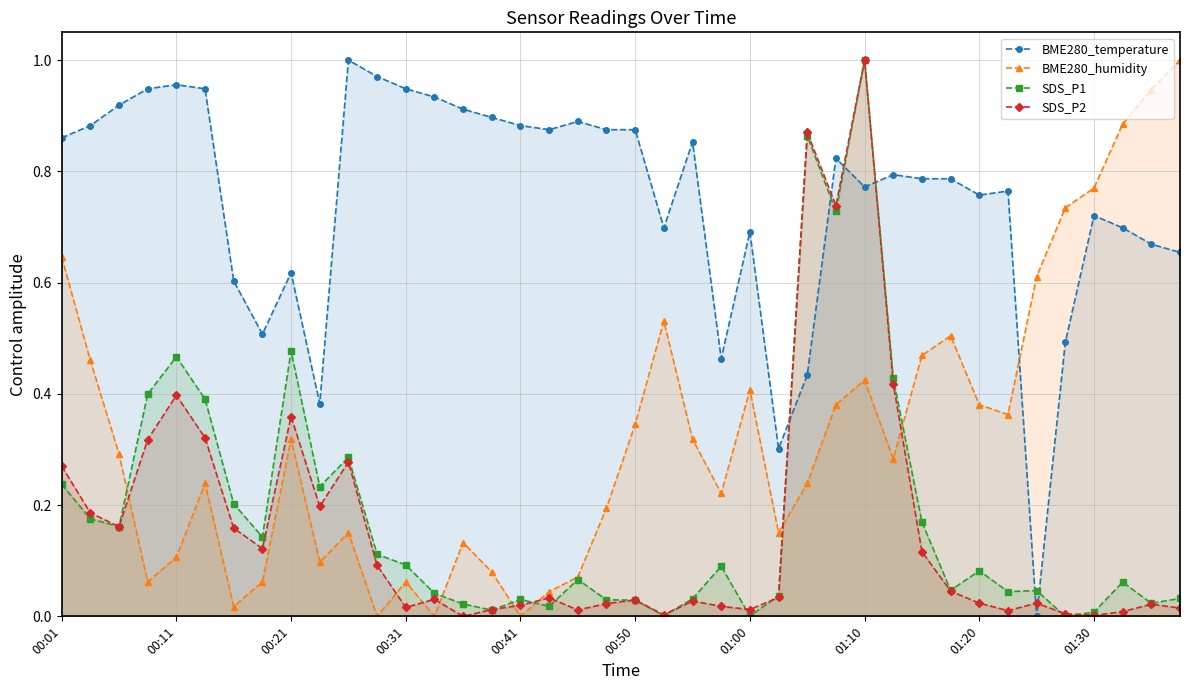

What is the average value of the BME280_humidity series?

0.3